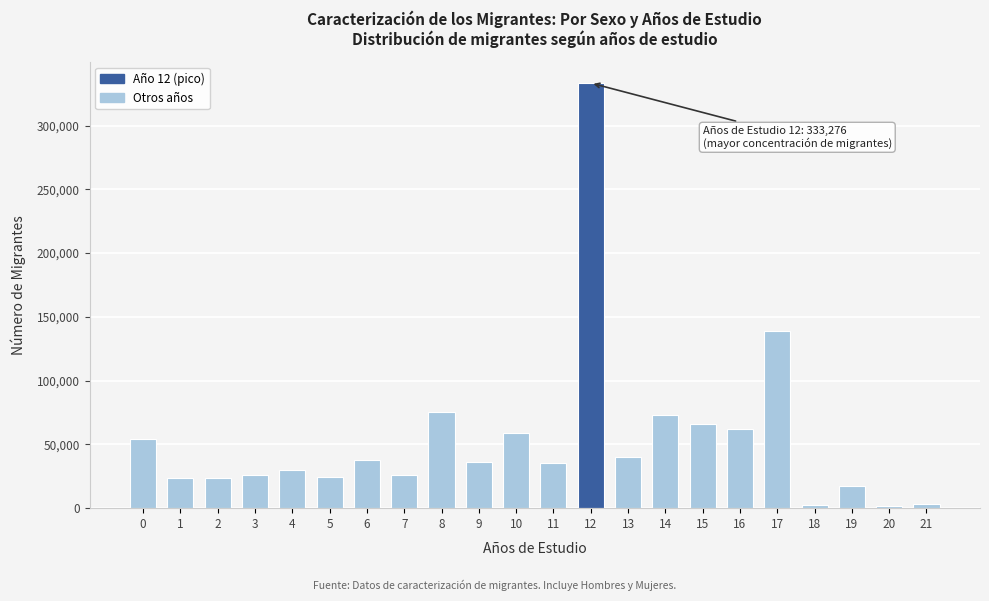

What is the sum of all values?

1188663